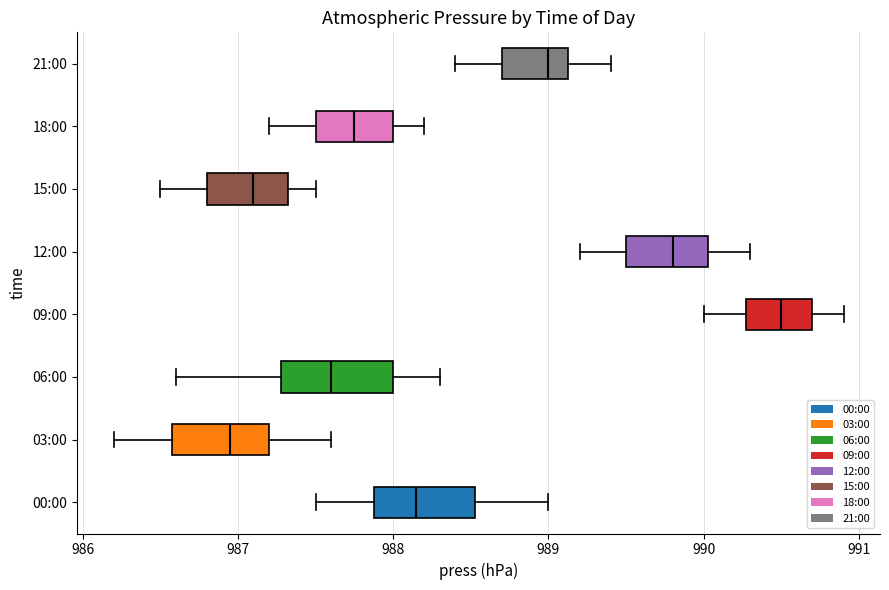

Where is the right edge of the box for 12:00 on the x-axis? The values are not printed on the chart, so give them approximately, as read against the axis.

990.0